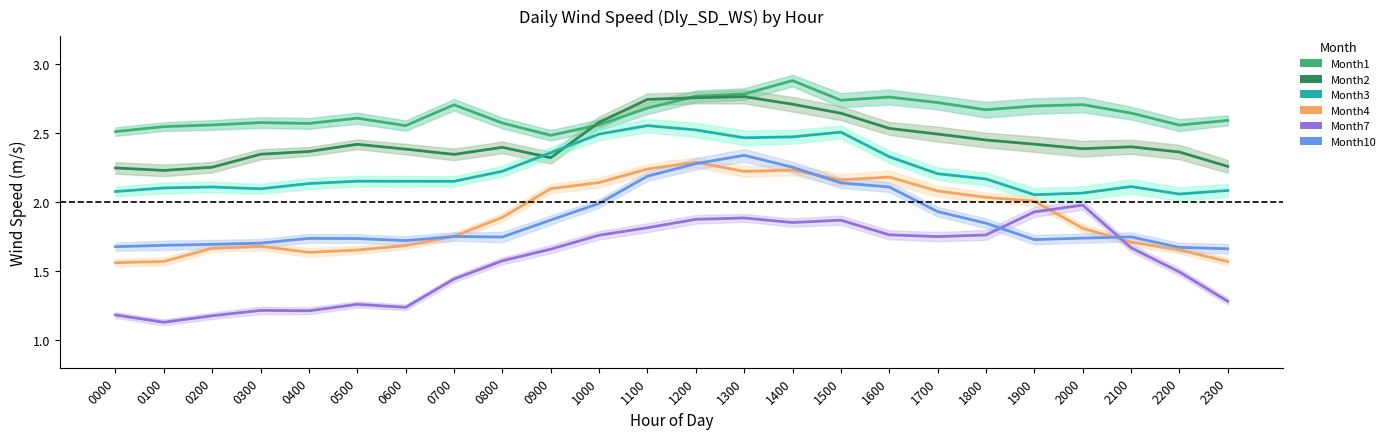

What value does the Month3 series have at 0500?

2.1